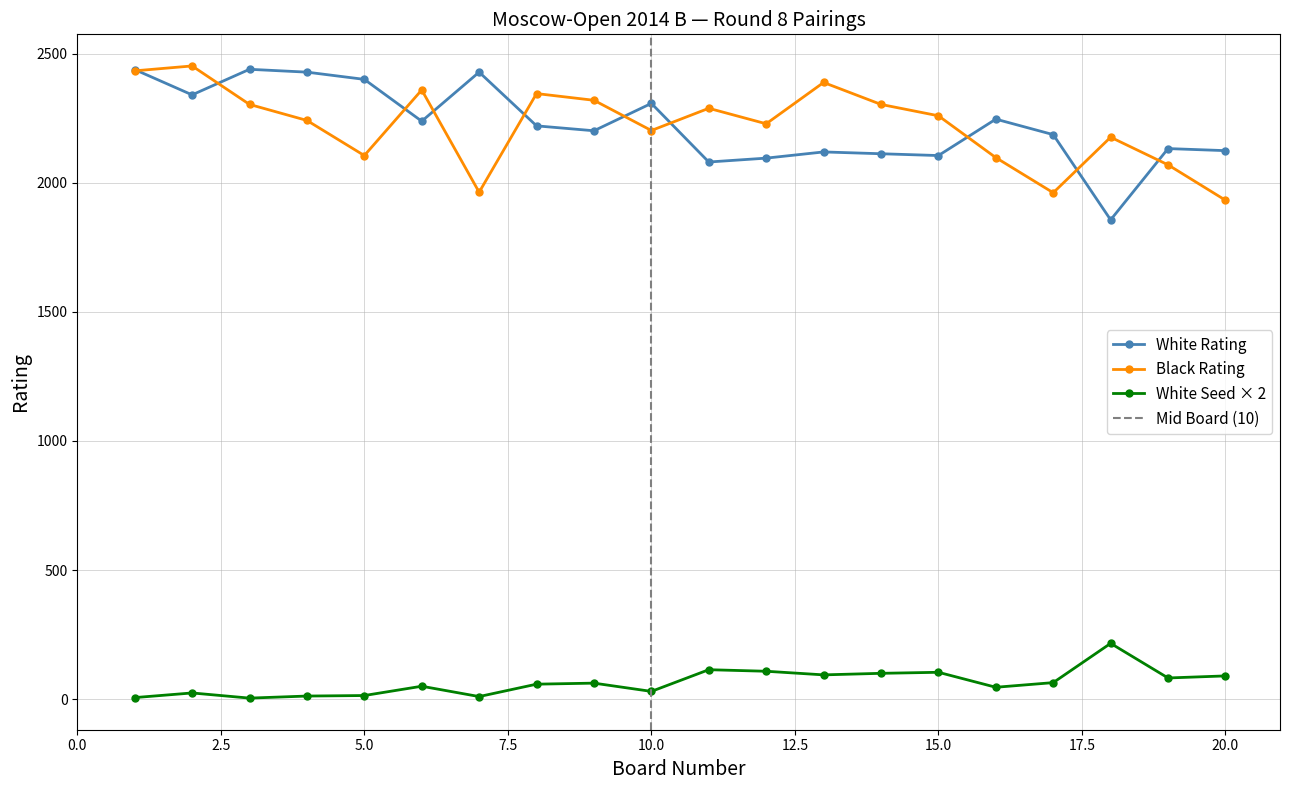

Is this an area chart (filled region under the line)?

No